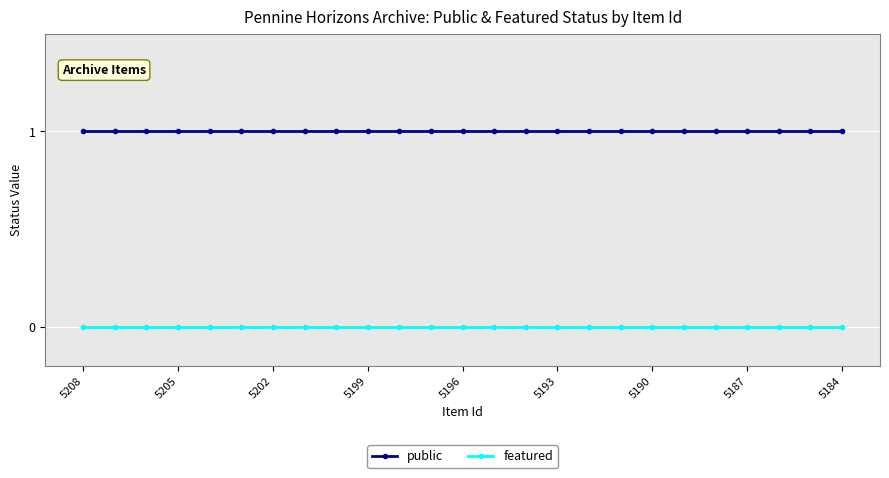

What is the value of the public point at the 25th from the left?

1